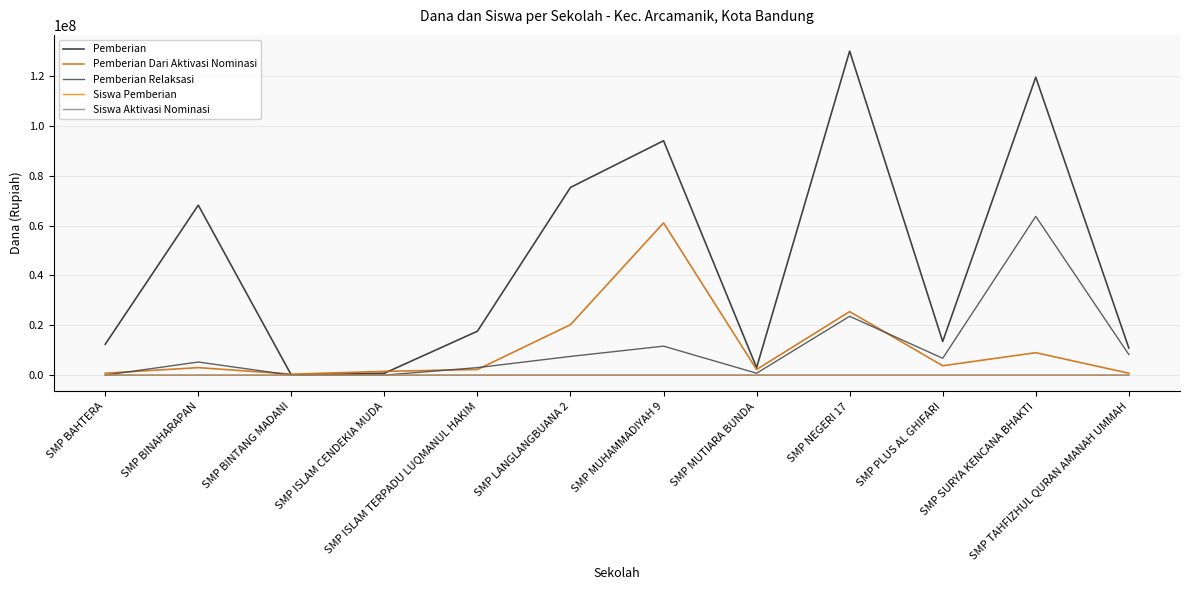

What is the maximum value for Pemberian Dari Aktivasi Nominasi?

61125000